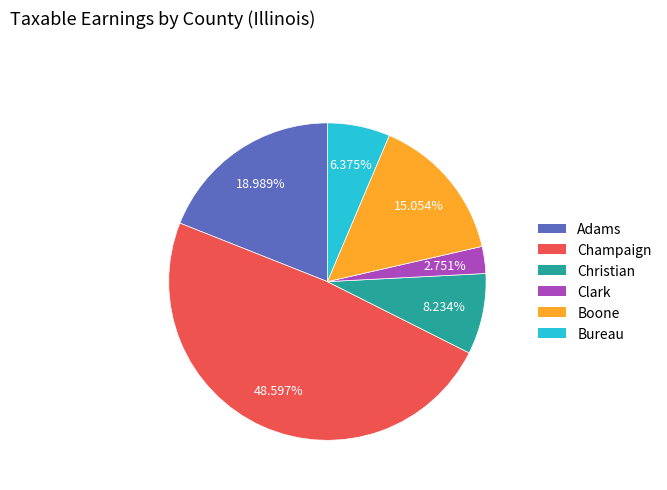

How many slices are in this pie chart?

6